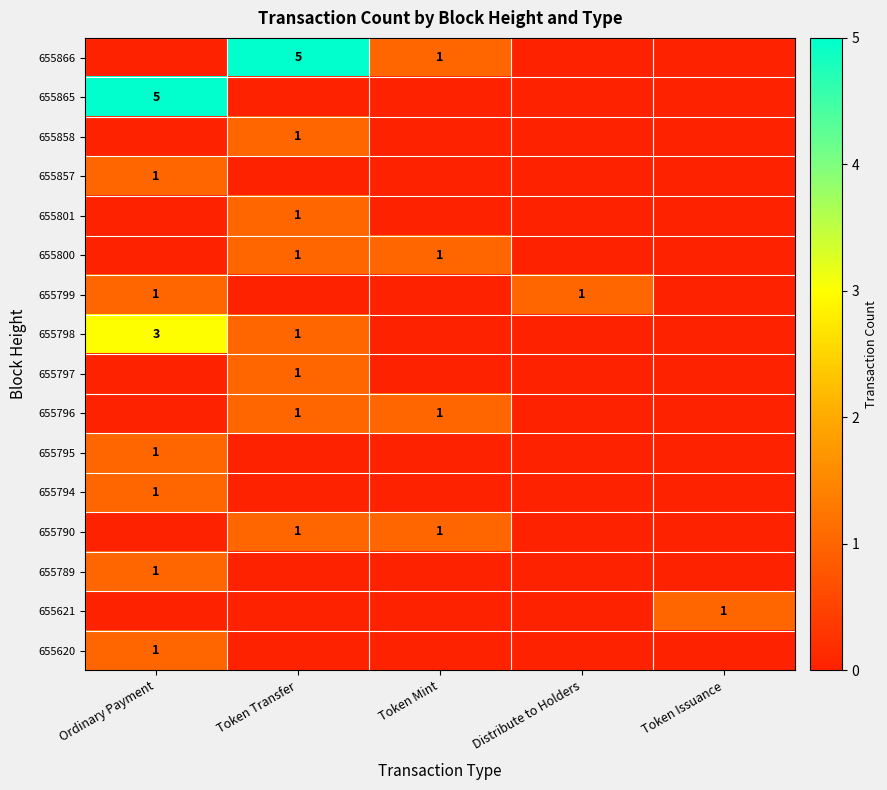

The 655794 series shows 0 at Ordinary Payment. True or false?

False